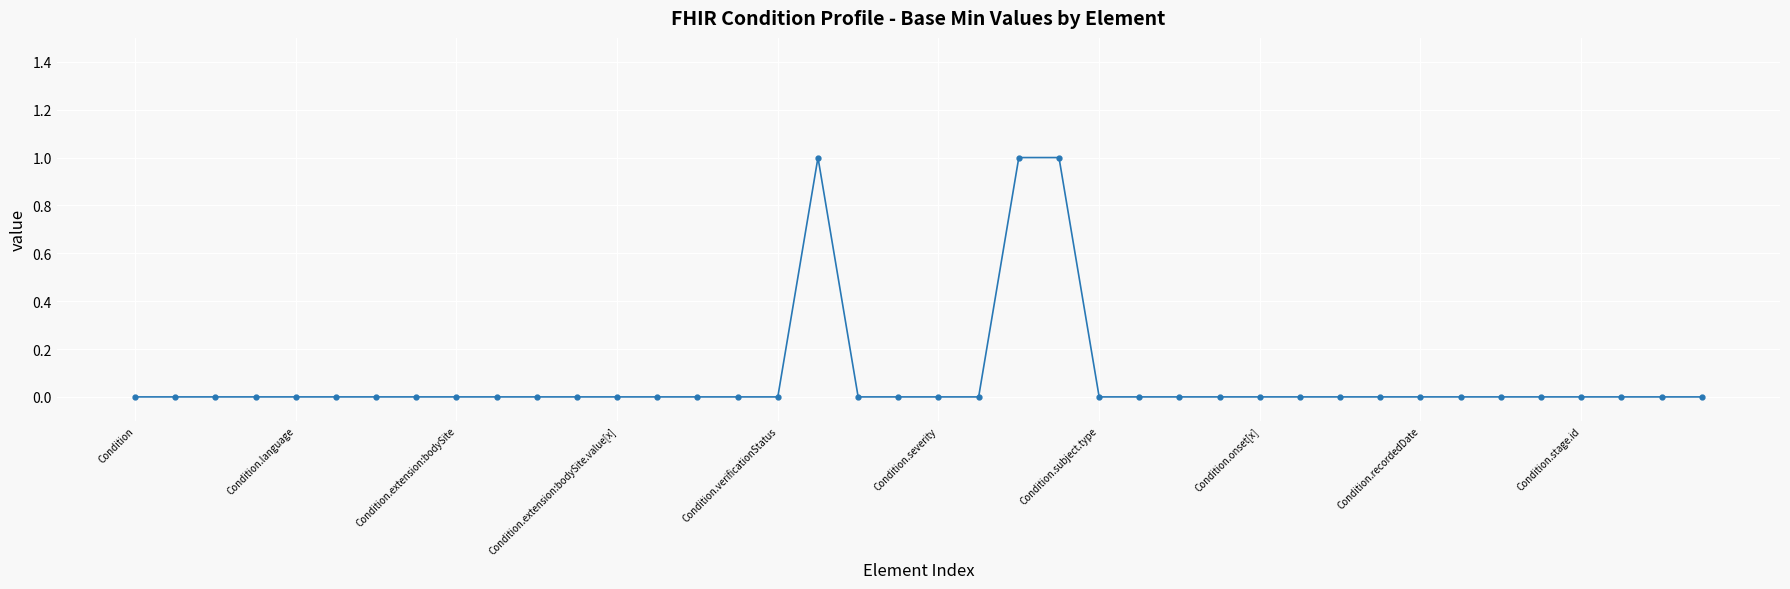

Count the number of data series in this chart.

1